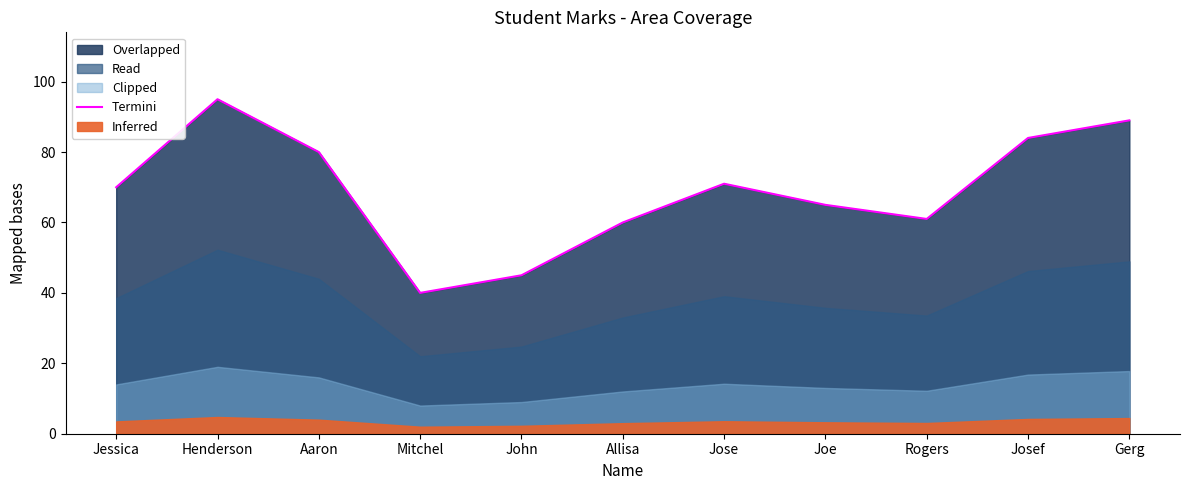

List the labels in order of value, smallest first.

Mitchel, John, Allisa, Rogers, Joe, Jessica, Jose, Aaron, Josef, Gerg, Henderson